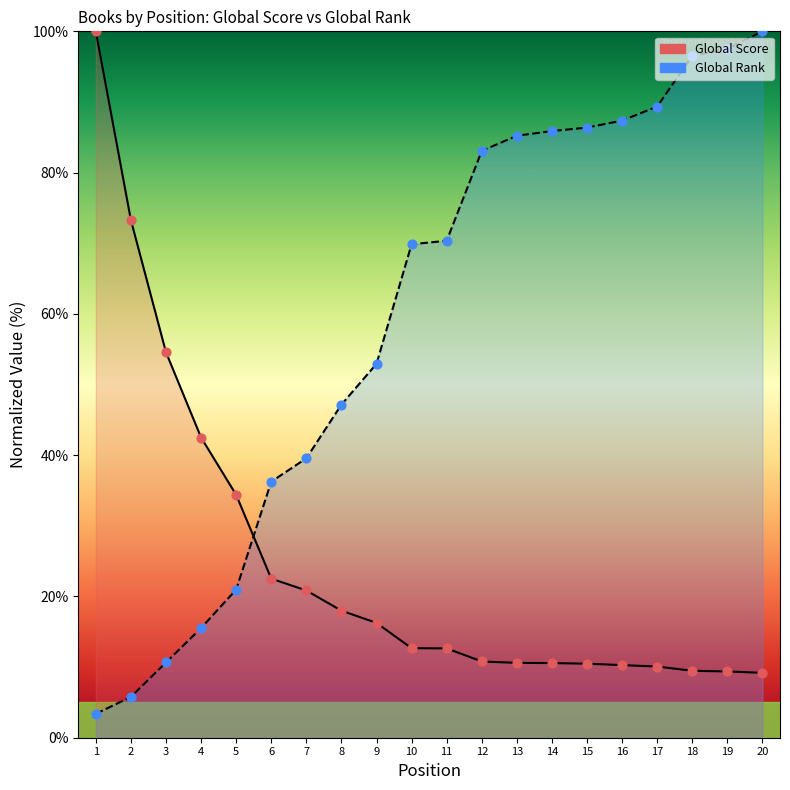

Is the value of Global Score (line) at 2 greater than the value of Global Rank (line) at 16?

No